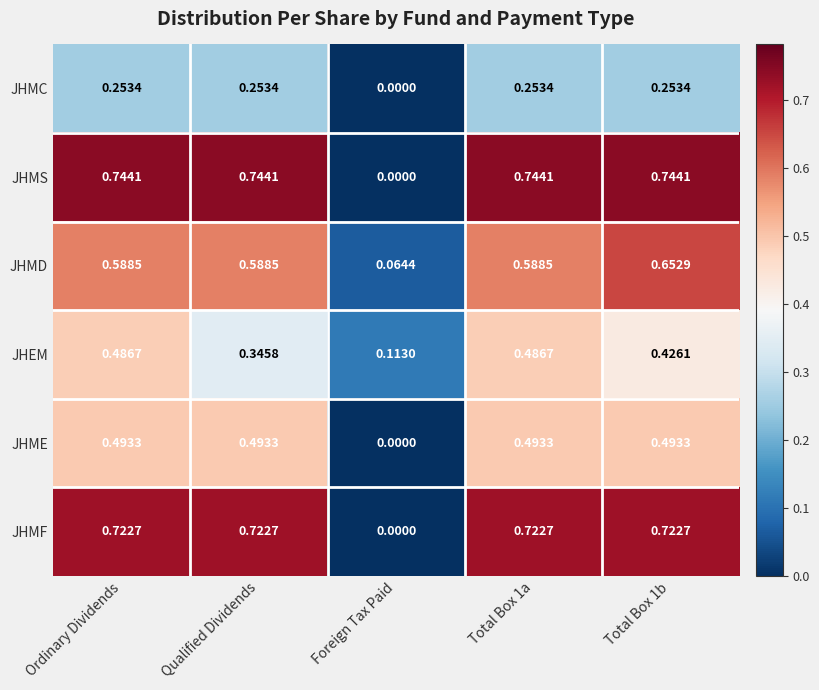

How many data points in JHME are above 0?

4